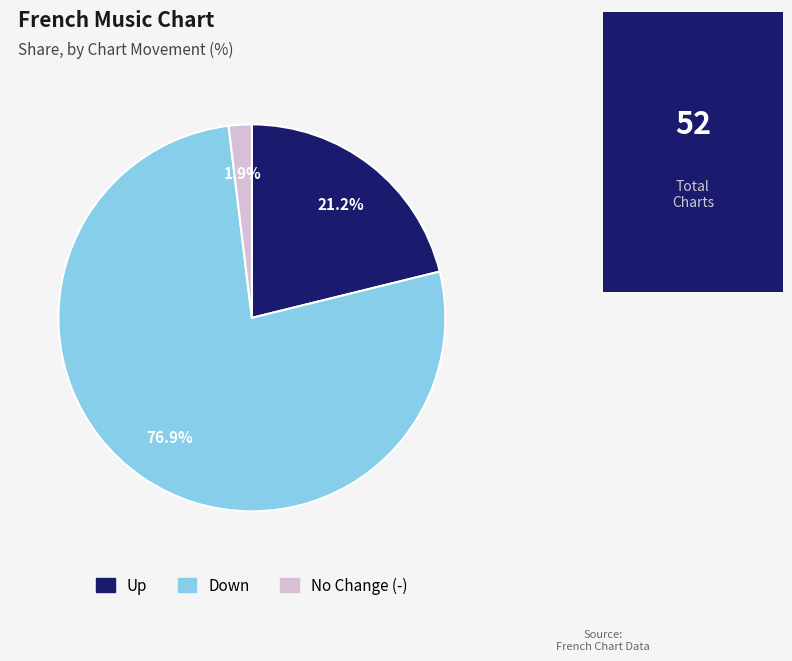

Is there any slice that represents more than half of the pie?

Yes